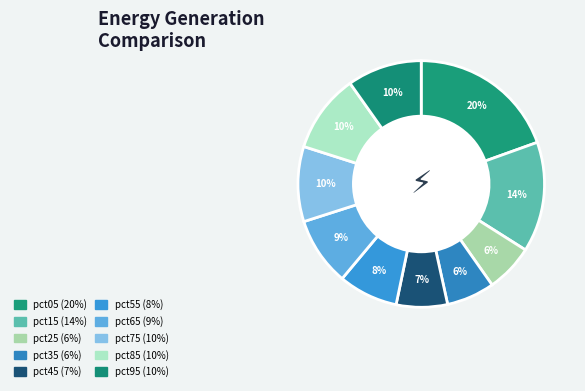

To the nearest percent, what portion does pct45 represent?

7%